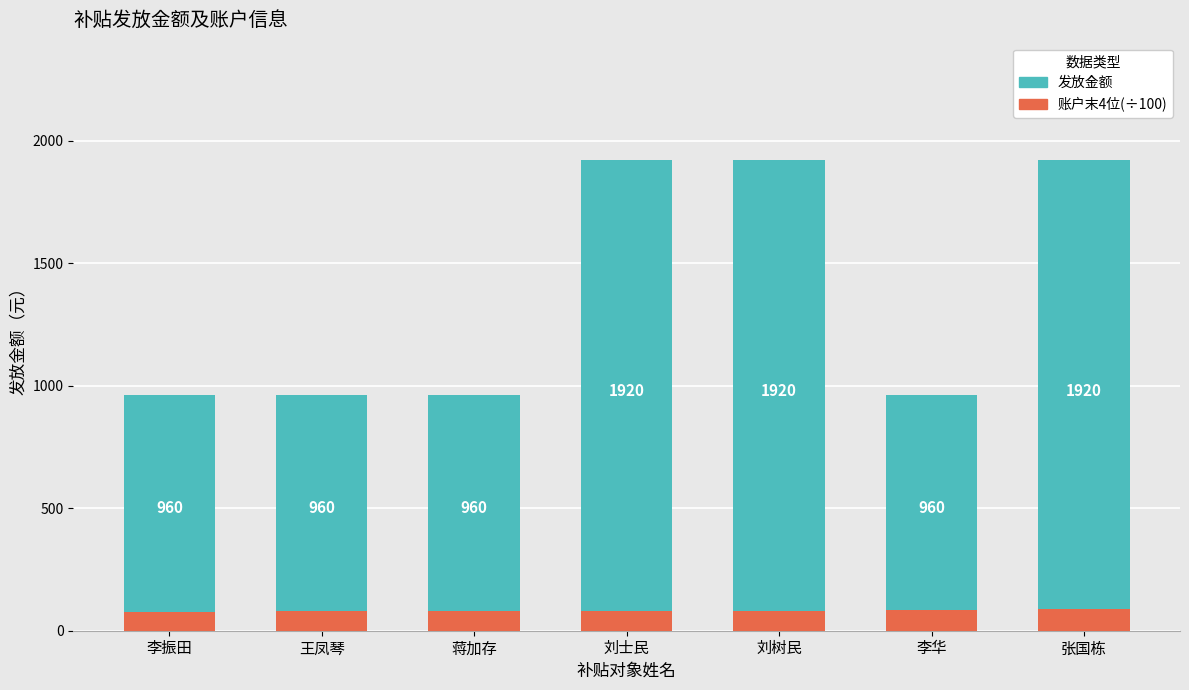

What is the average value of the 发放金额 series?

1371.4